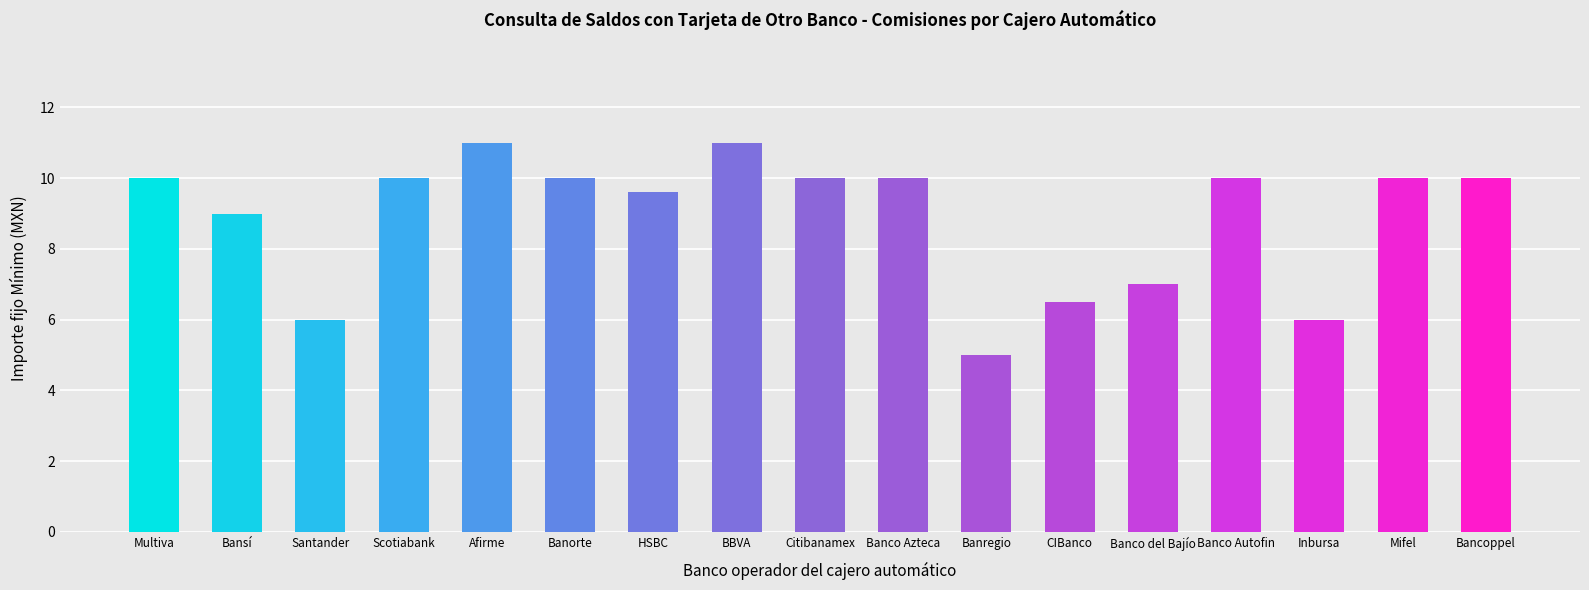

The chart shows a value of 5.9 at Multiva. True or false?

False